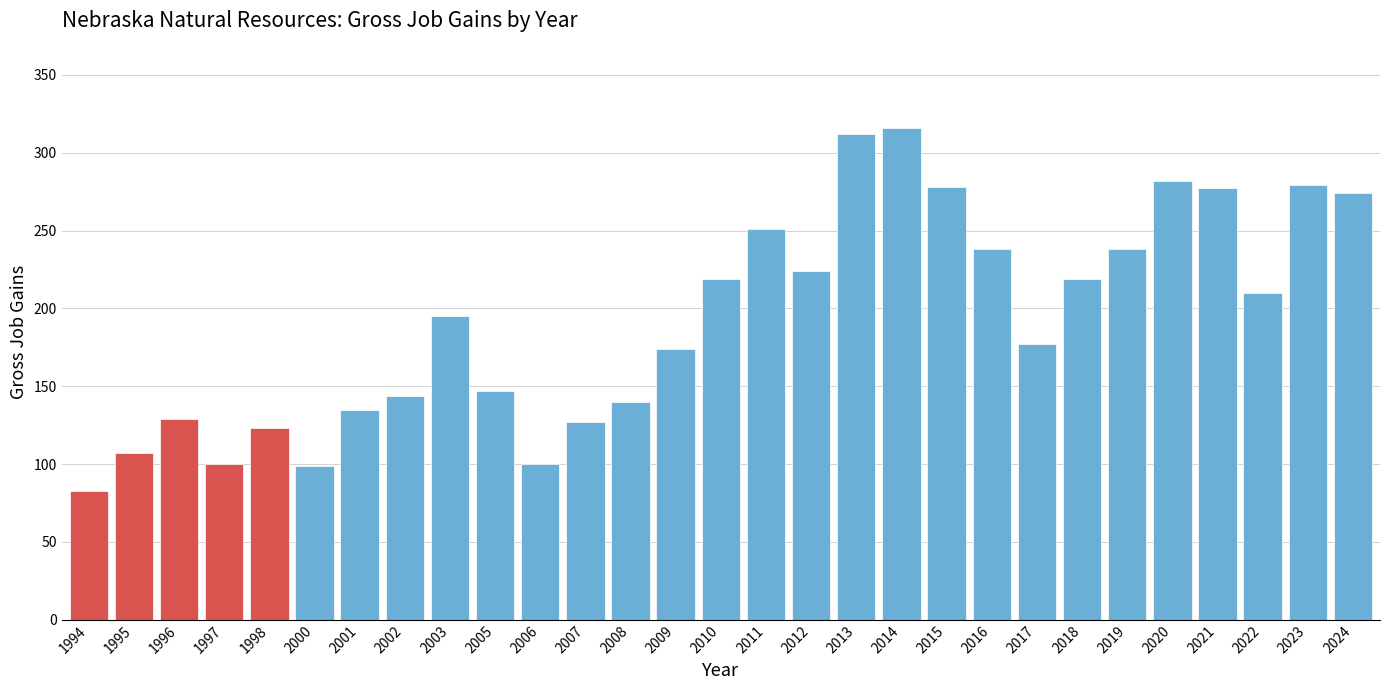

Which category has the lowest value across all series?

1994